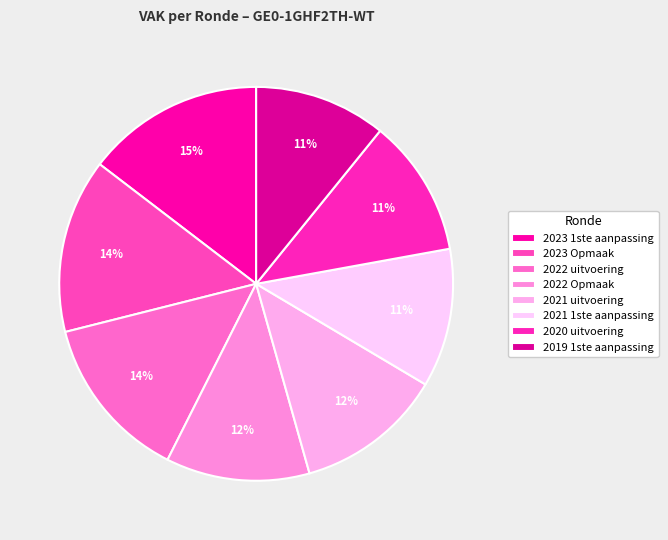

Count the number of slices in the pie.

8